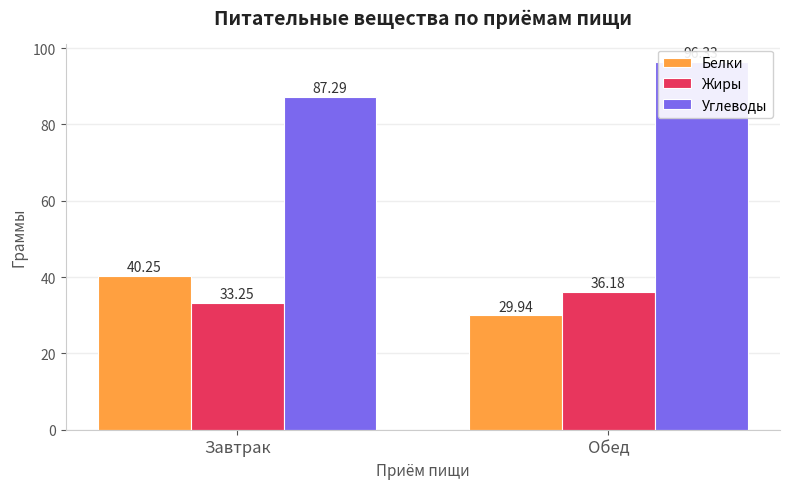

True or false: Белки has a value of 61.4 at Завтрак.

False